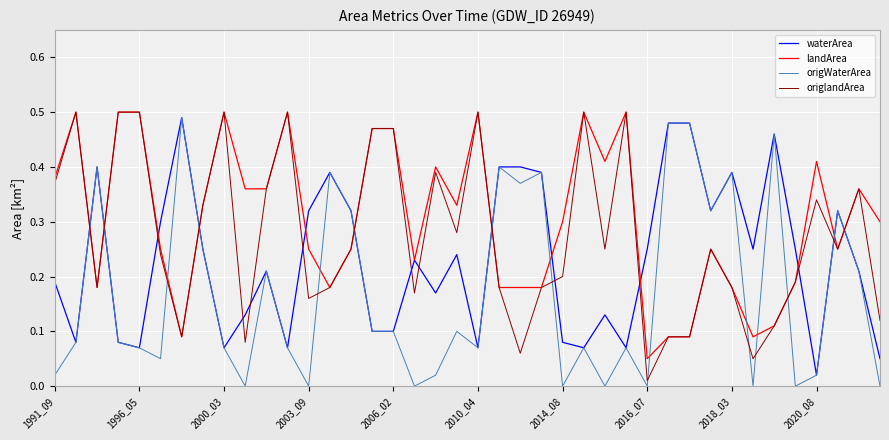

Which series has the largest total across all categories?

landArea